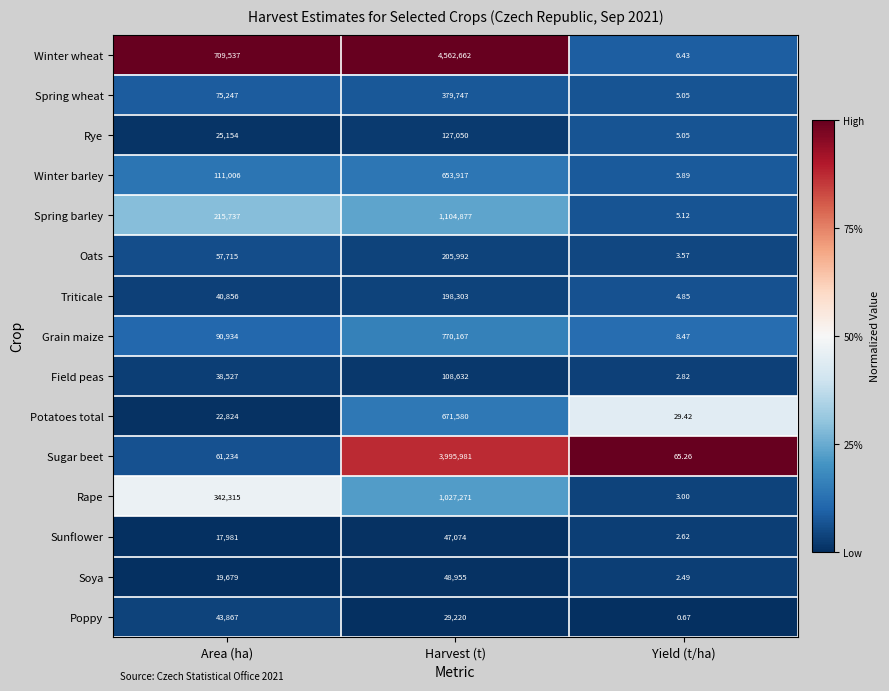

List the series in order of their peak value, highest first.

Winter wheat, Sugar beet, Spring barley, Rape, Grain maize, Potatoes total, Winter barley, Spring wheat, Oats, Triticale, Rye, Field peas, Soya, Sunflower, Poppy